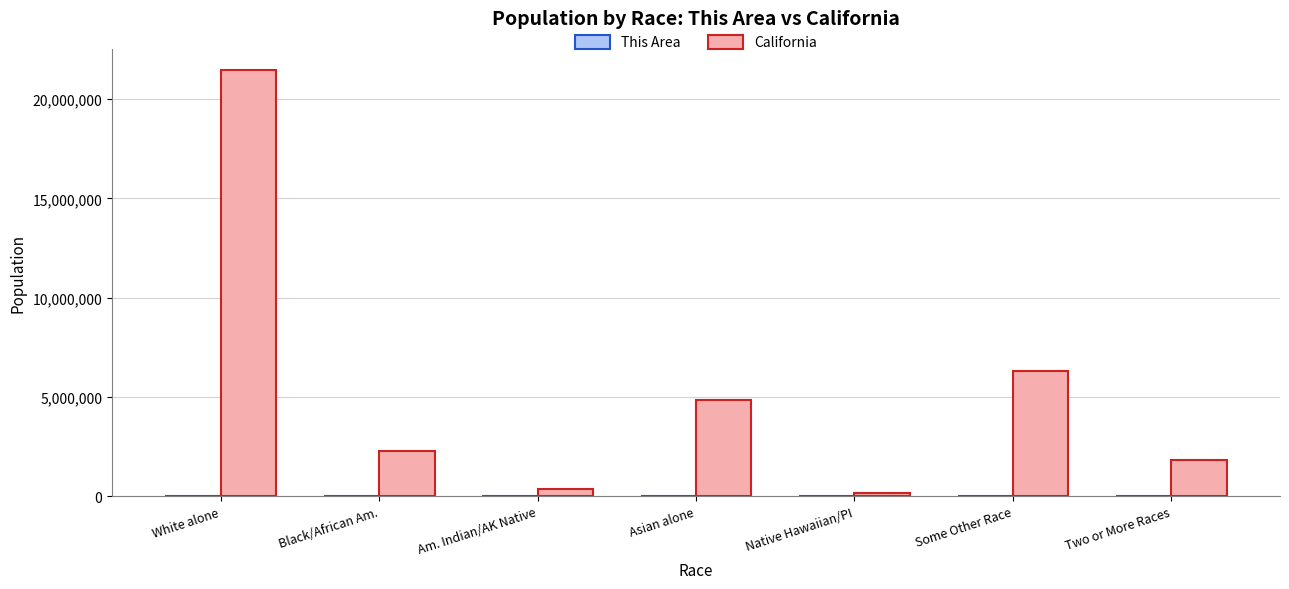

At which label is California closest to 10799160?

Some Other Race